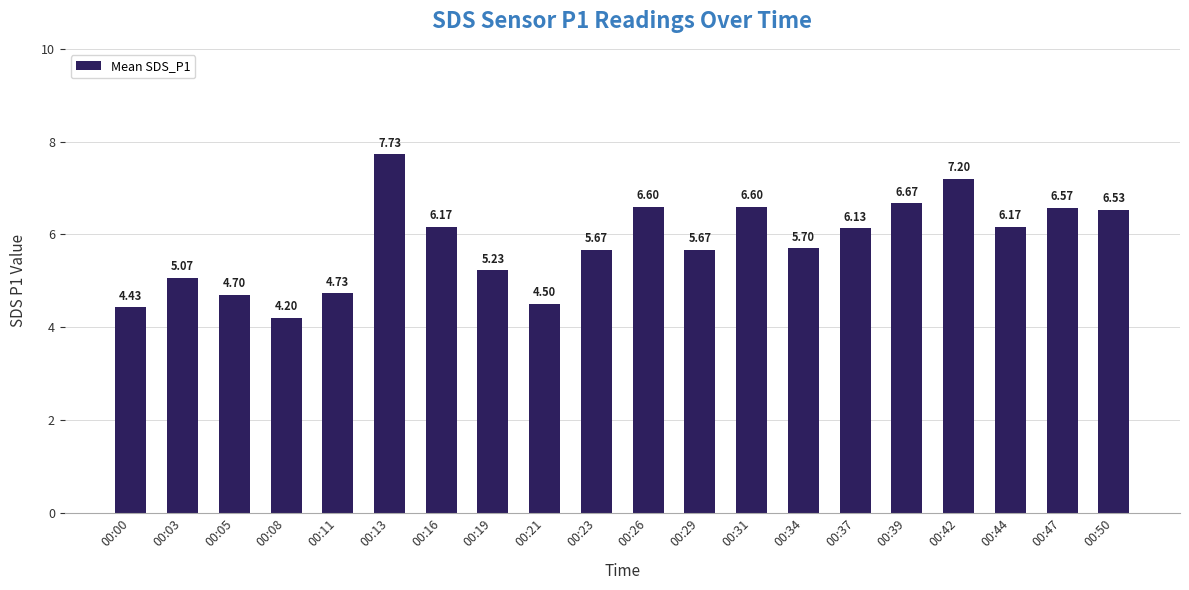

The value at 00:42 is 11.1. True or false?

False